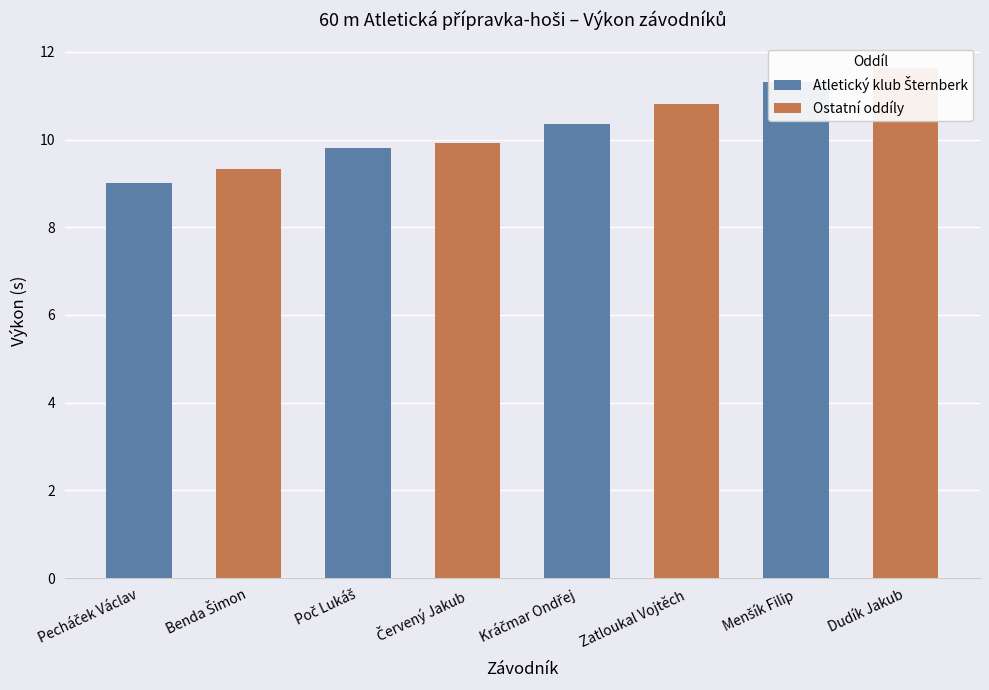

What is the label of the 3rd bar from the right?

Zatloukal Vojtěch